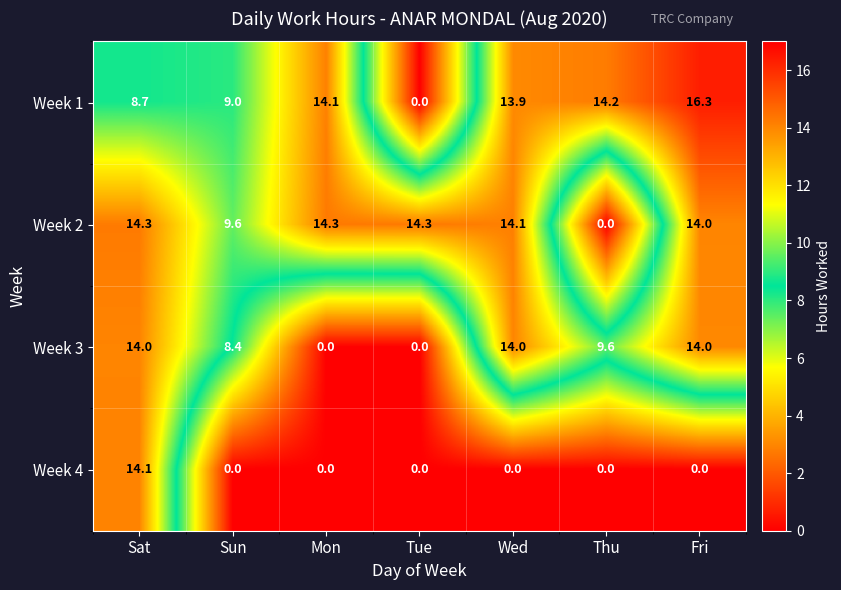

How many data points in Week 2 are less than 14?

2